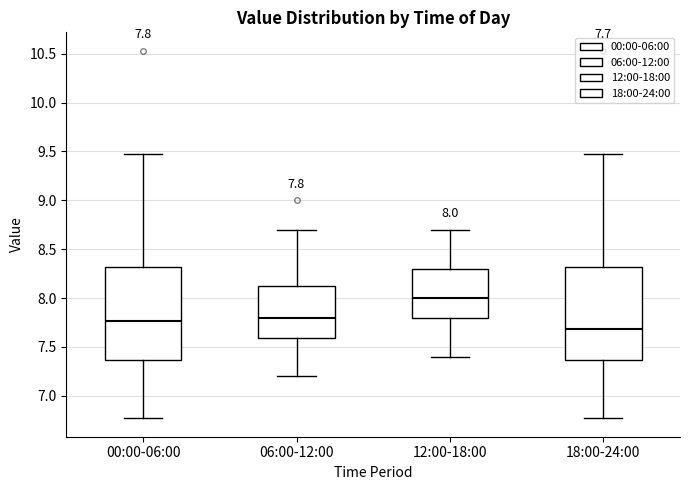

Which box's median line is the highest?

12:00-18:00